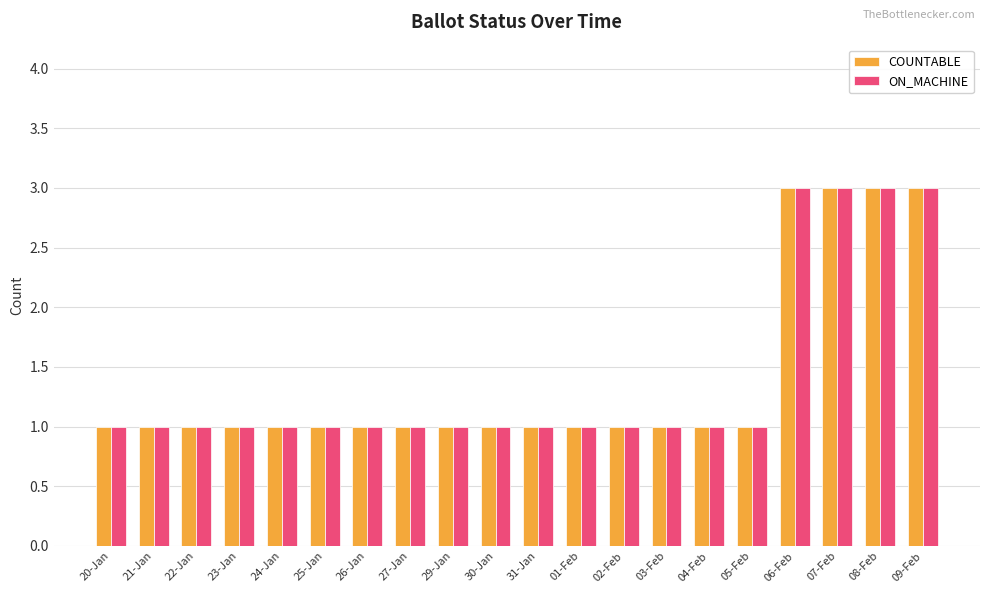

How many series are shown in this chart?

2